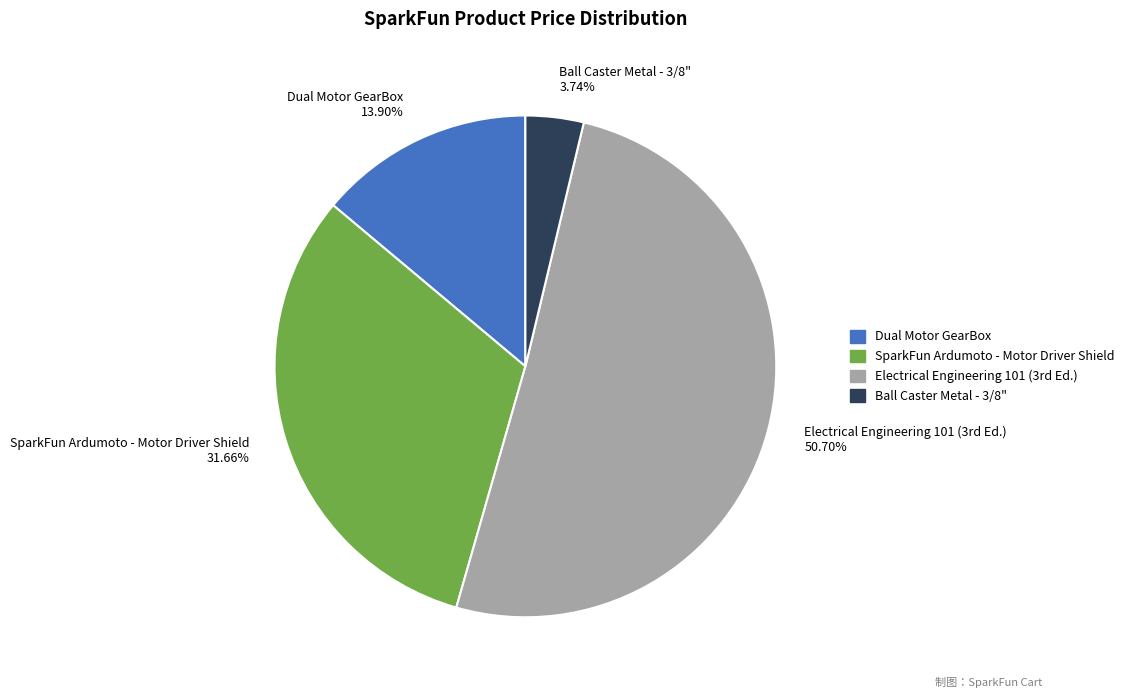

Combined, do Ball Caster Metal - 3/8" 3.74% and Dual Motor GearBox 13.90% account for over 50%?

No